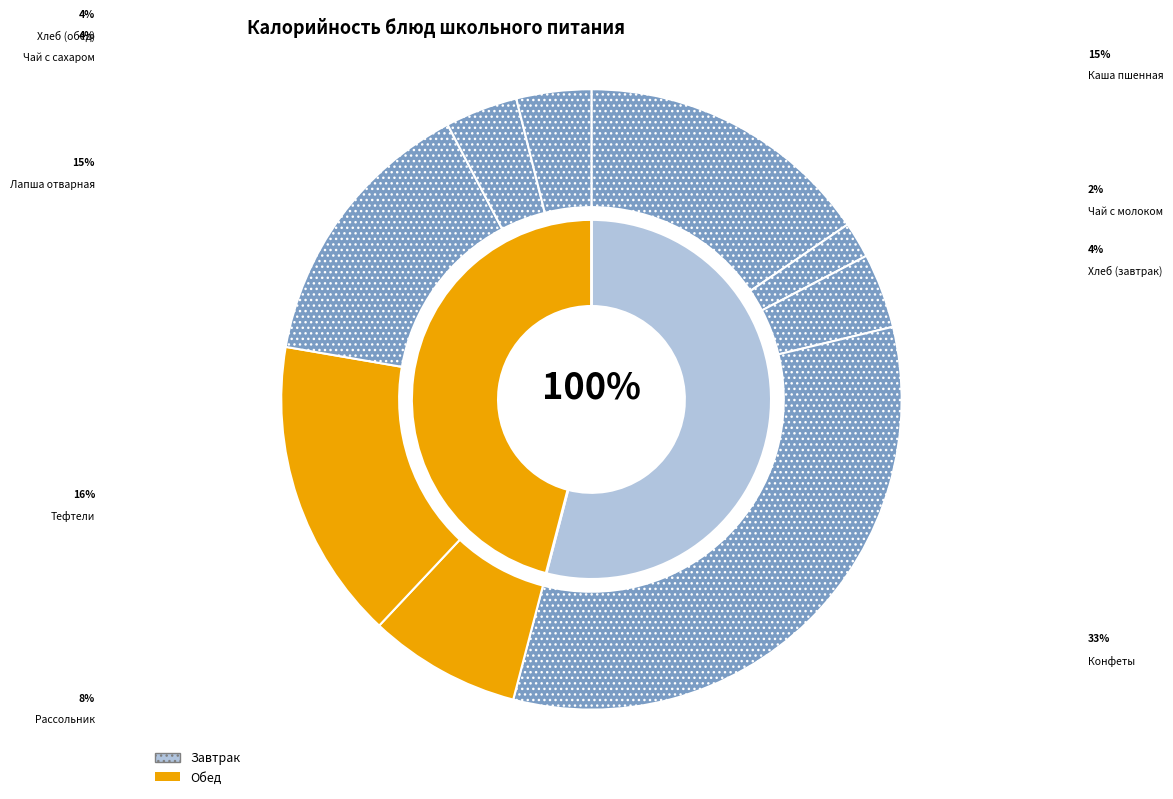

Is there a majority slice in this chart?

No